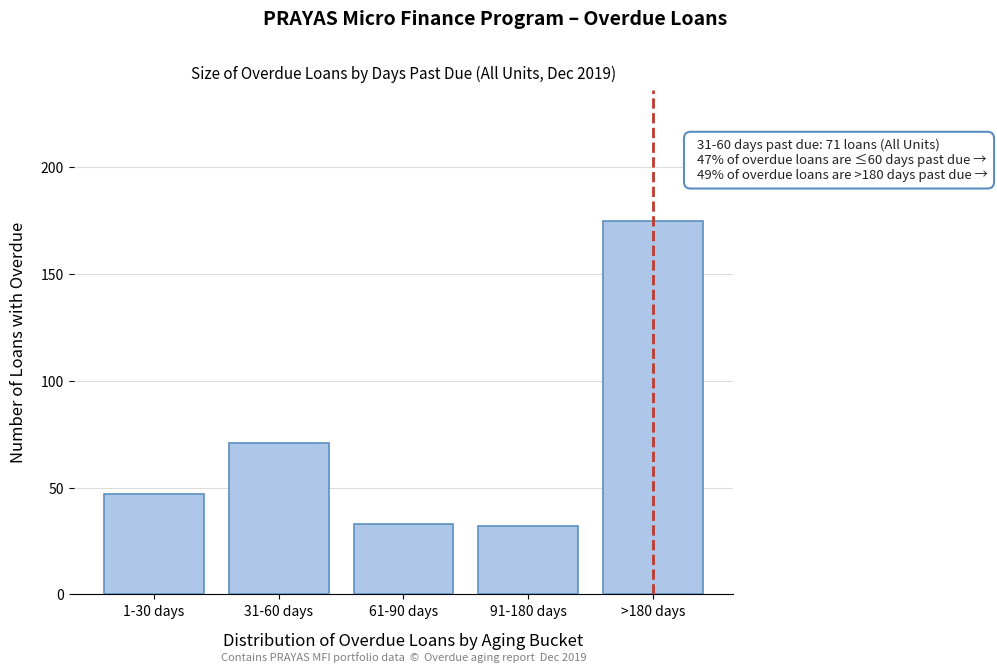

Reading left to right, what are all the values shown in this chart?

47	71	33	32	175